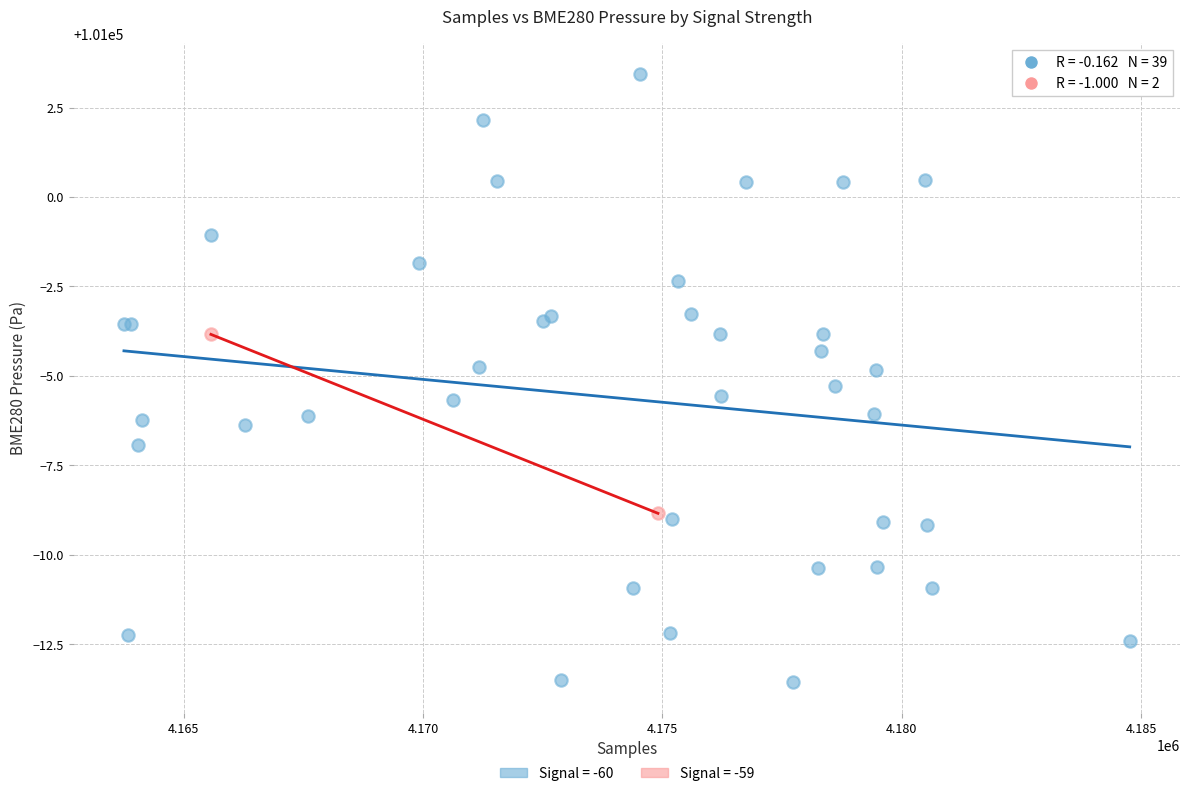

What are all the series names shown in the legend?

Signal = -60, Signal = -59